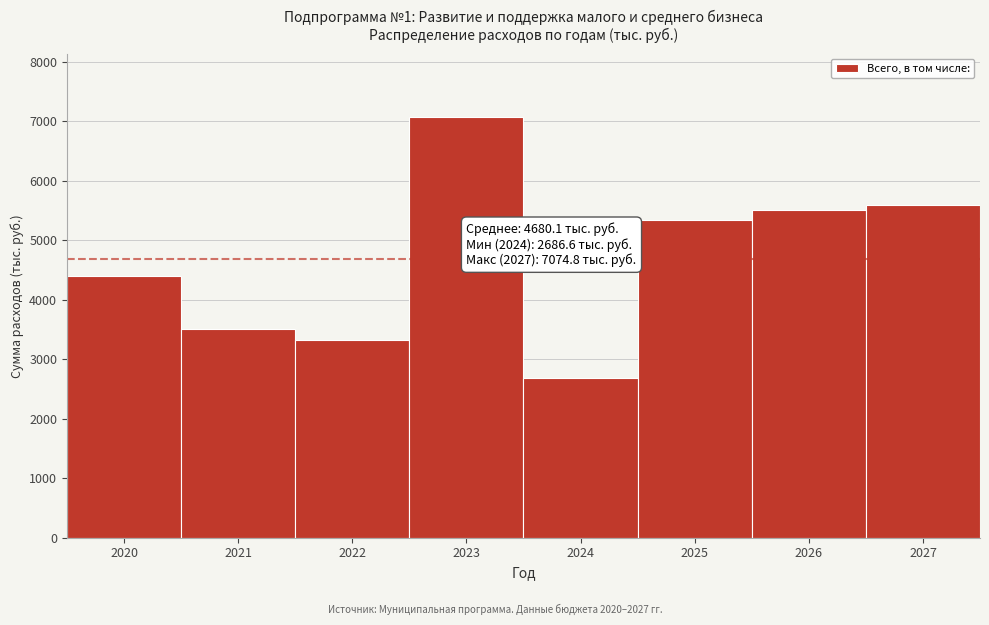

Reading left to right, list all the values displayed in this chart.

2020=4400.0	2021=3514.8	2022=3319.4	2023=7074.8	2024=2686.6	2025=5345.0	2026=5500.0	2027=5600.0